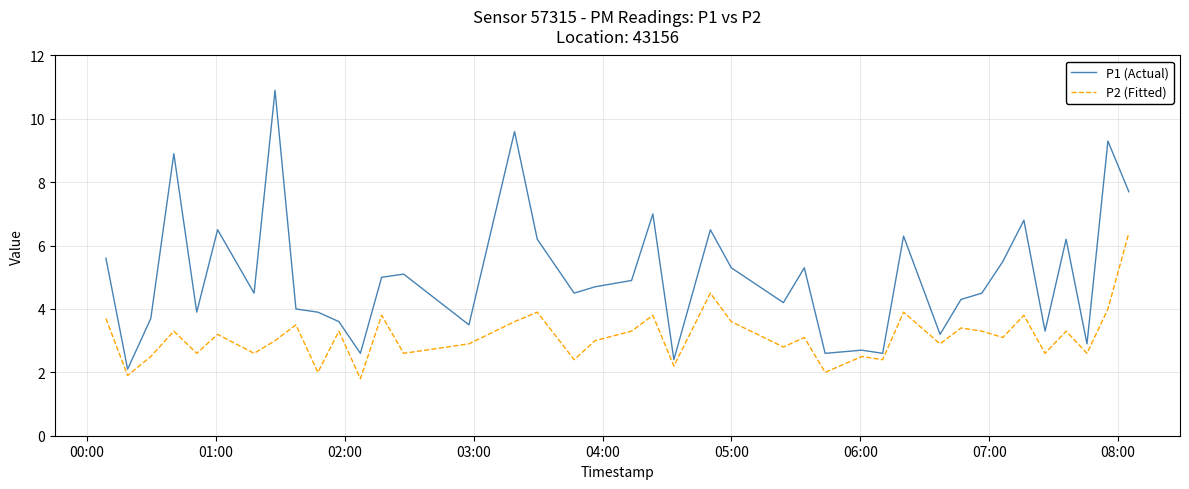

List the series in order of their peak value, lowest first.

P2 (Fitted), P1 (Actual)